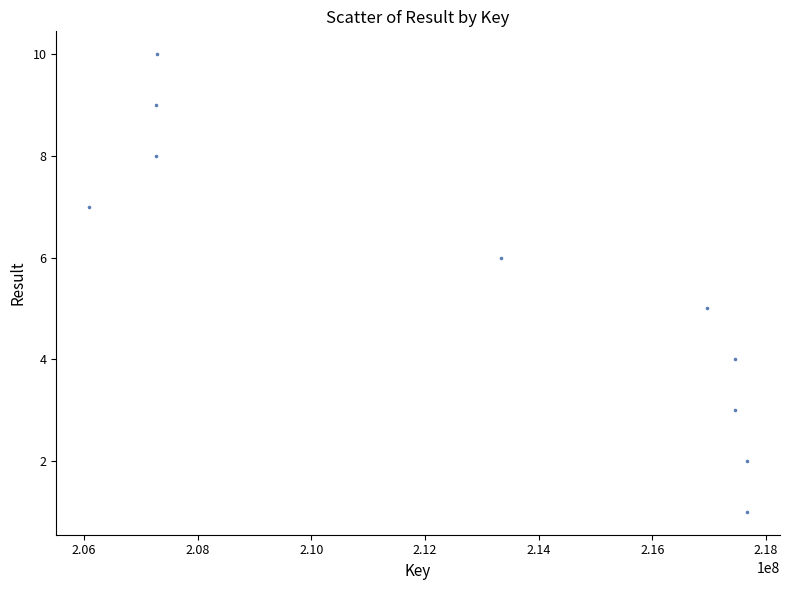

What is the average X value?

212846262